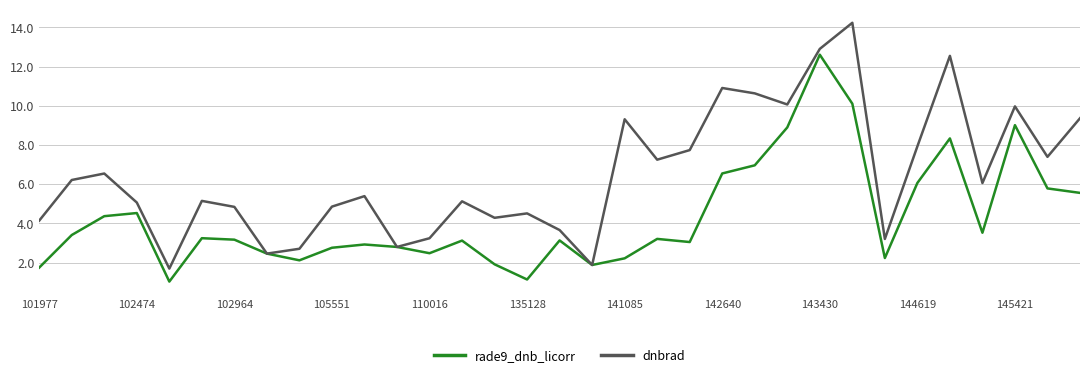

List the series in order of their overall mean, highest first.

dnbrad, rade9_dnb_licorr